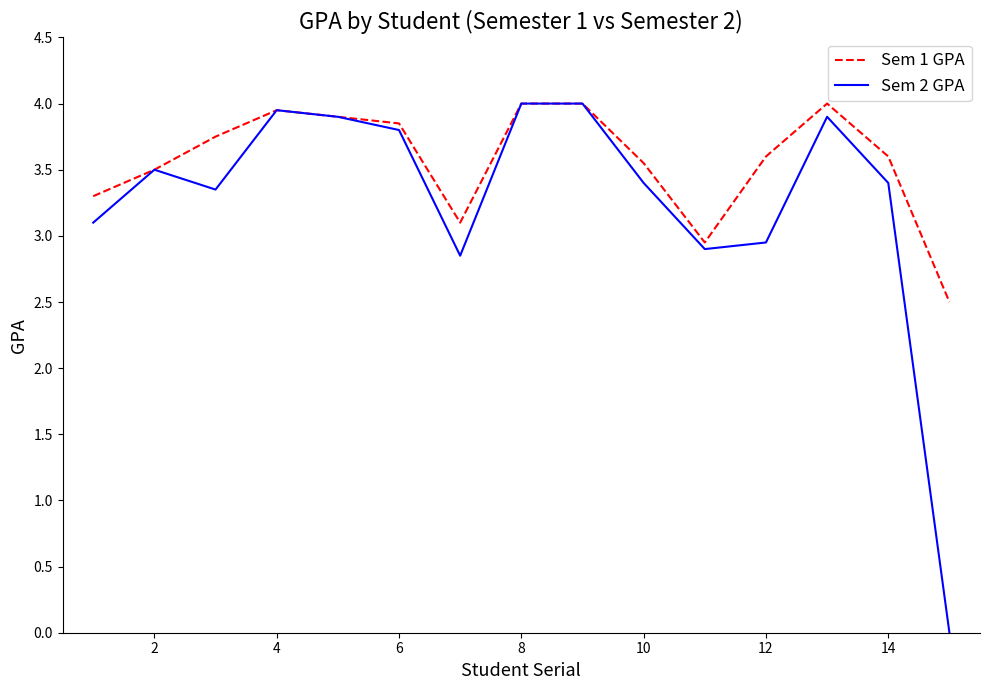

What is the minimum value for Sem 1 GPA?

2.5